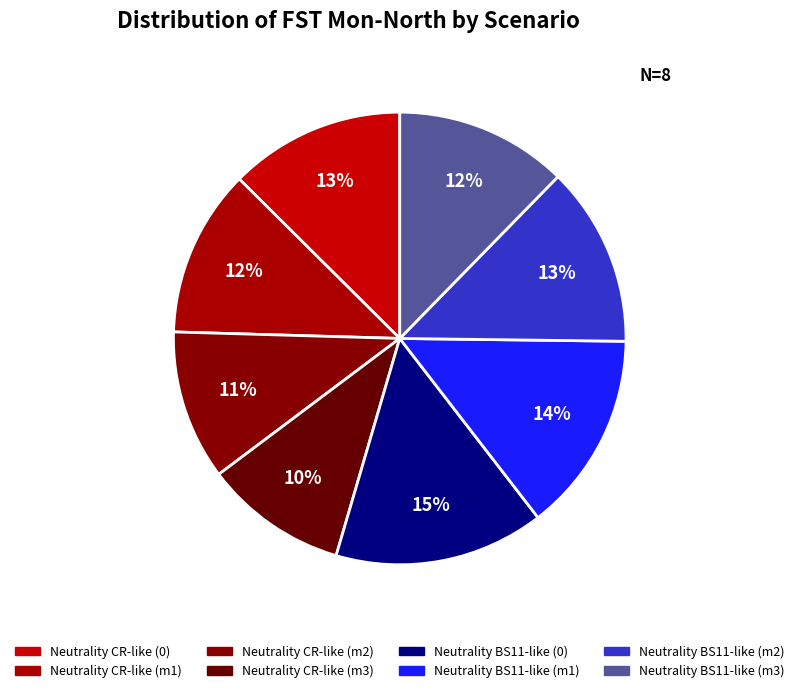

Count the number of slices in the pie.

8